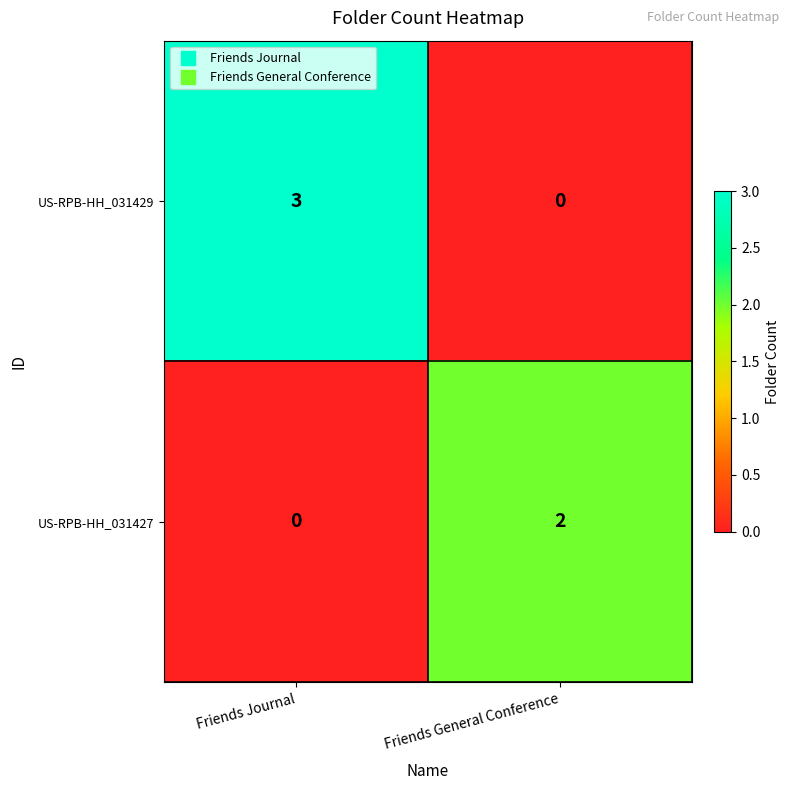

What is the difference between the highest and lowest values at Friends Journal?

3